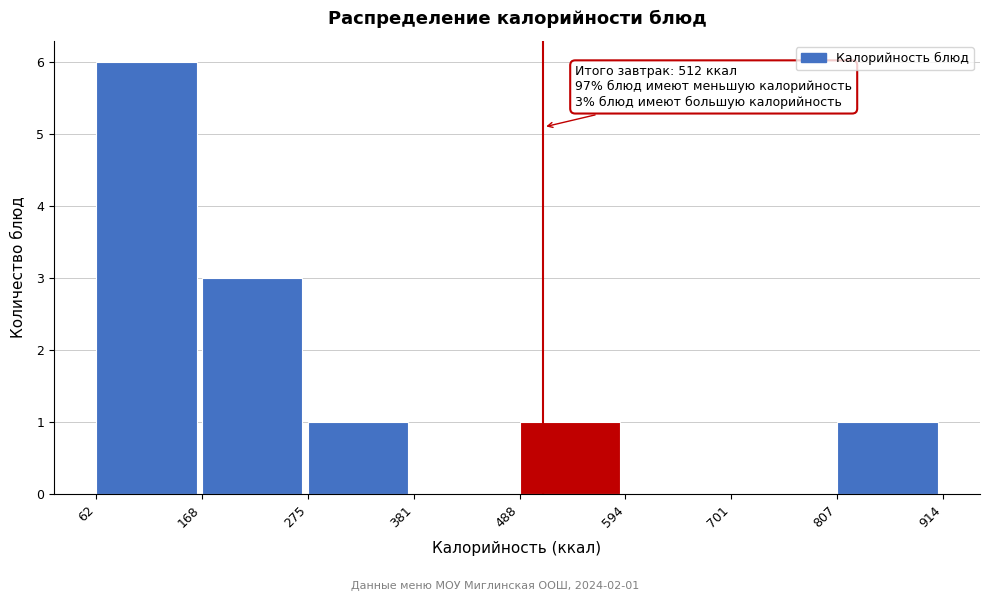

Which range on the x-axis has the tallest bar?

62 to 168